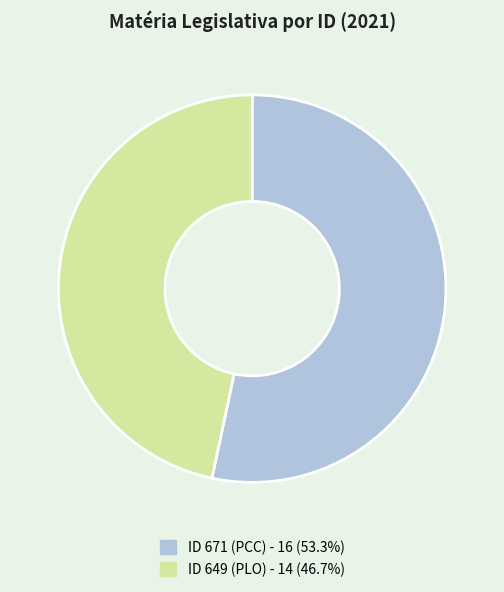

Is there a majority slice in this chart?

Yes